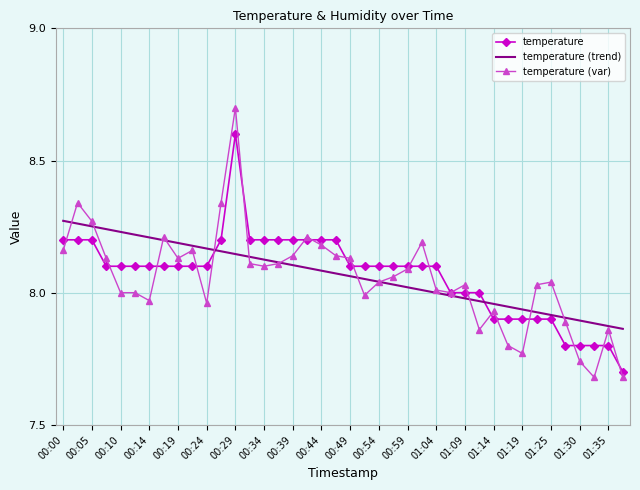

Rank the series by their maximum value, from highest to lowest.

temperature (var), temperature, temperature (trend)